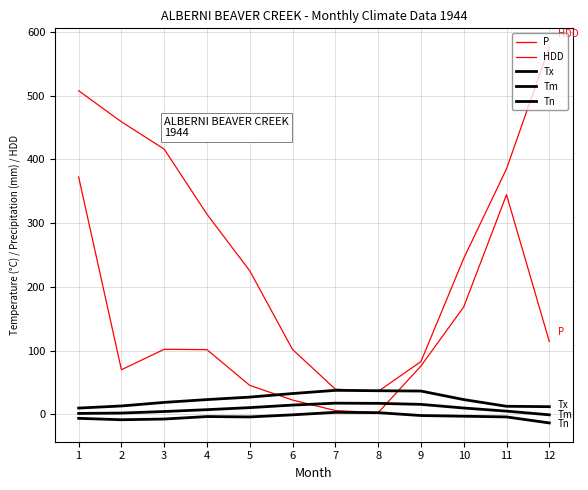

How many values in the Tx series are below 23?

5